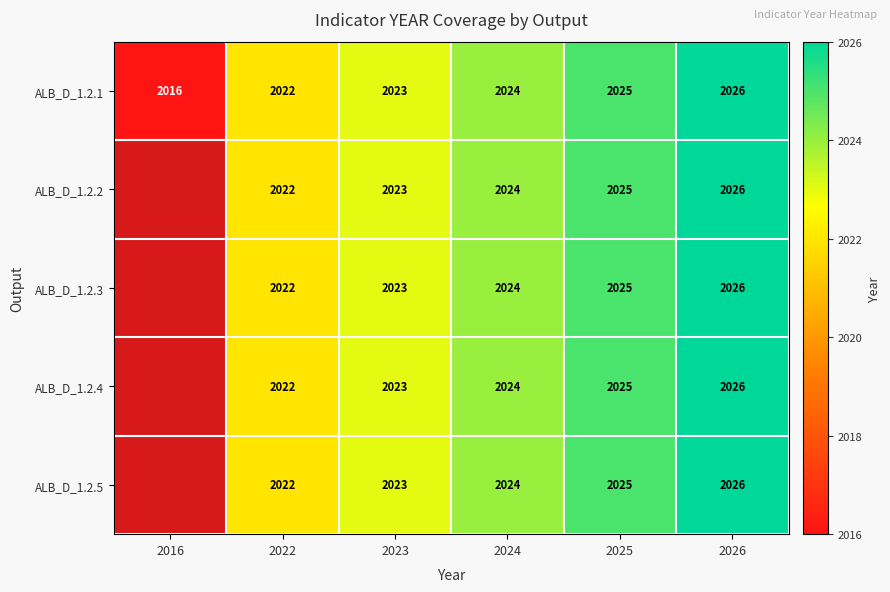

How many categories are shown in the chart?

6